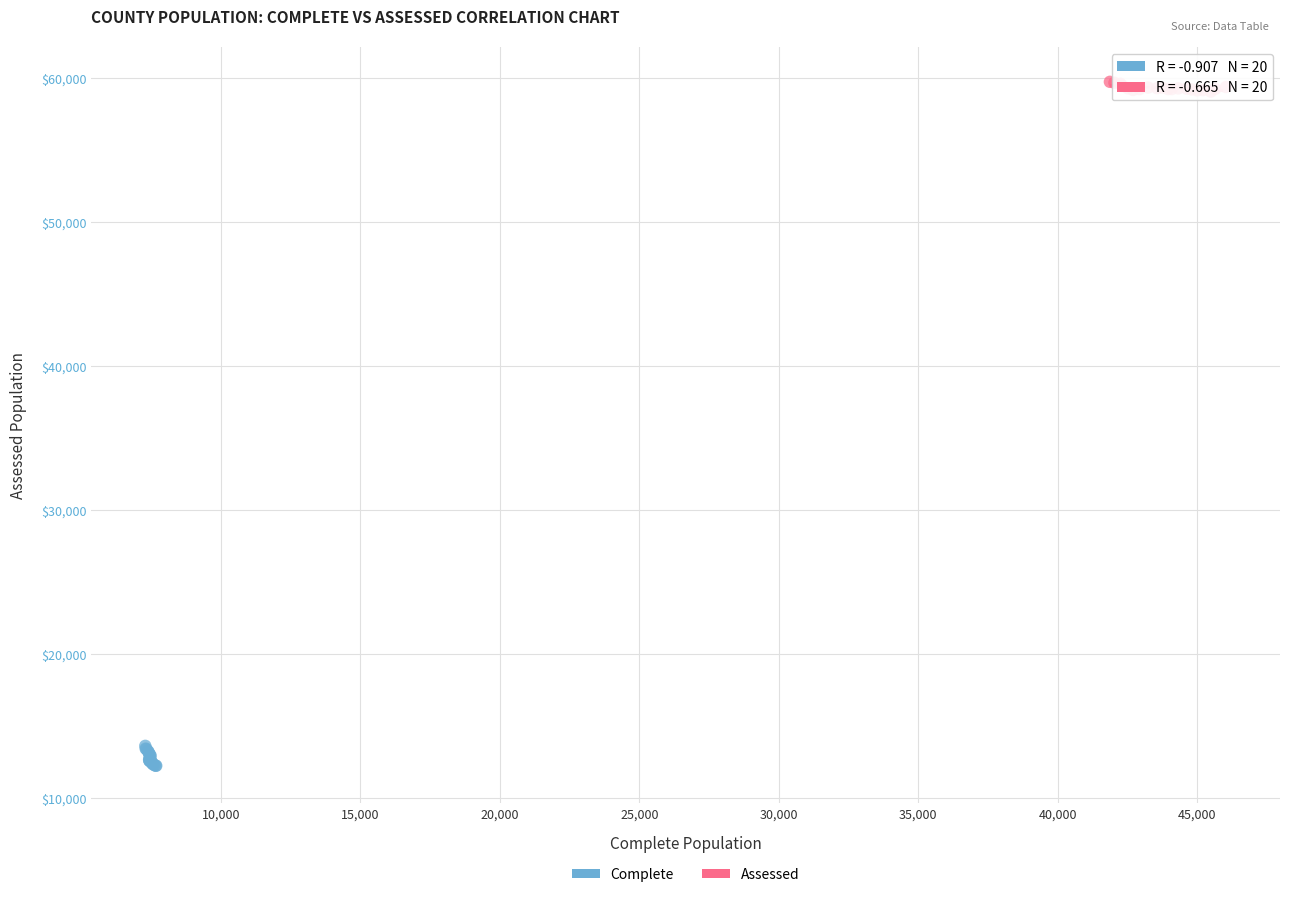

Which series reaches the minimum Y coordinate?

Complete